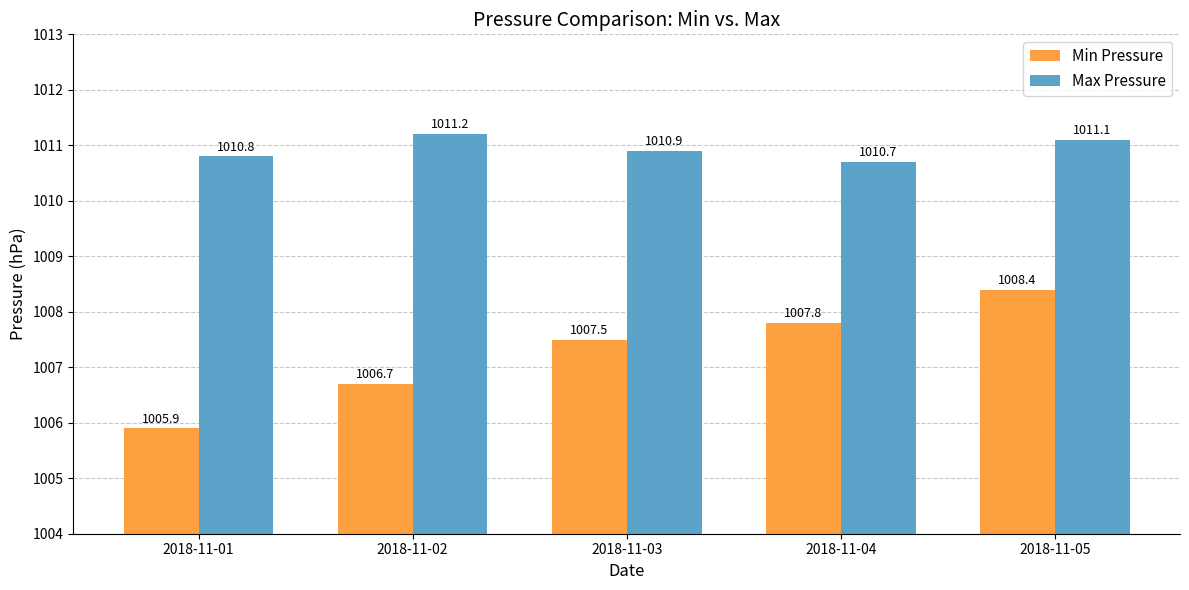

Reading left to right, extract all data points from this chart.

Min Pressure: 2018-11-01=1005.9	2018-11-02=1006.7	2018-11-03=1007.5	2018-11-04=1007.8	2018-11-05=1008.4
Max Pressure: 2018-11-01=1010.8	2018-11-02=1011.2	2018-11-03=1010.9	2018-11-04=1010.7	2018-11-05=1011.1